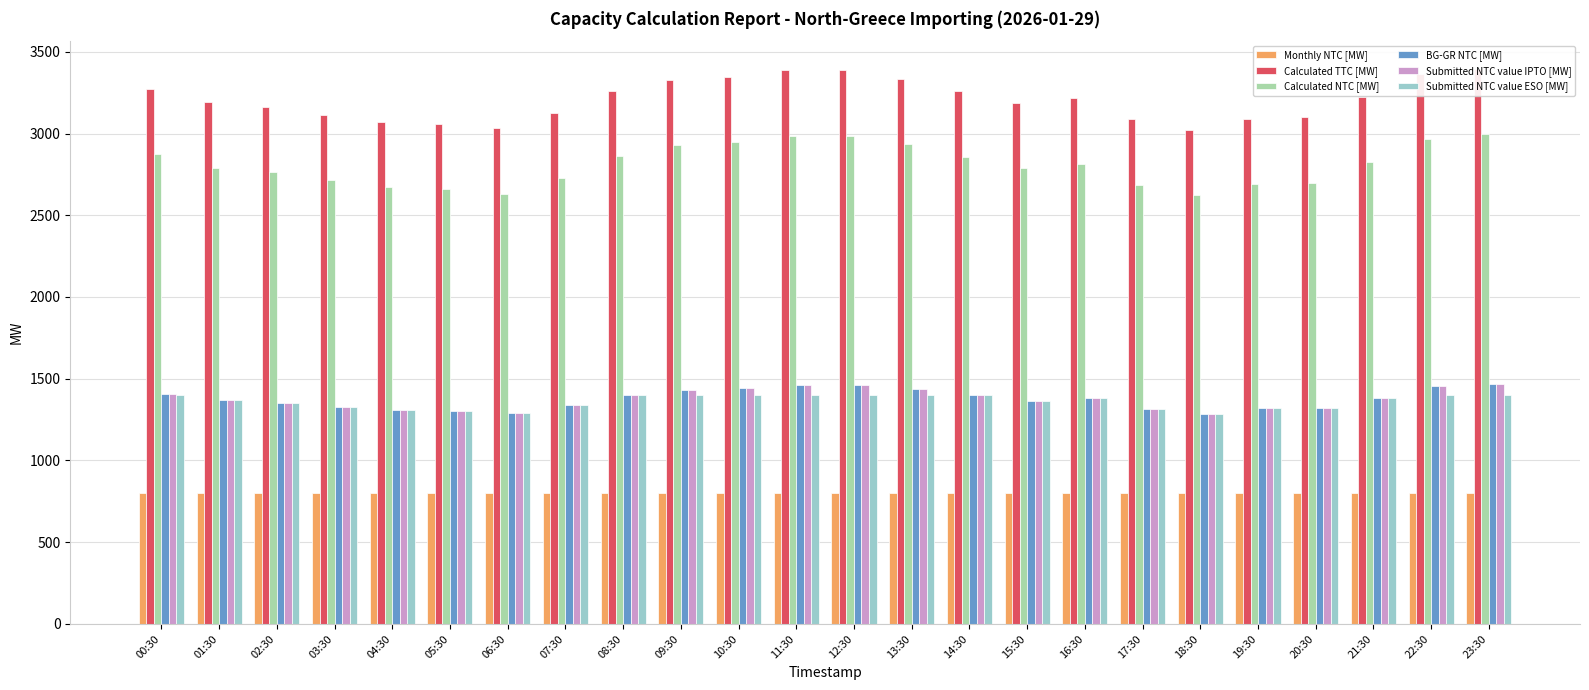

What is the minimum value shown in the chart?

800